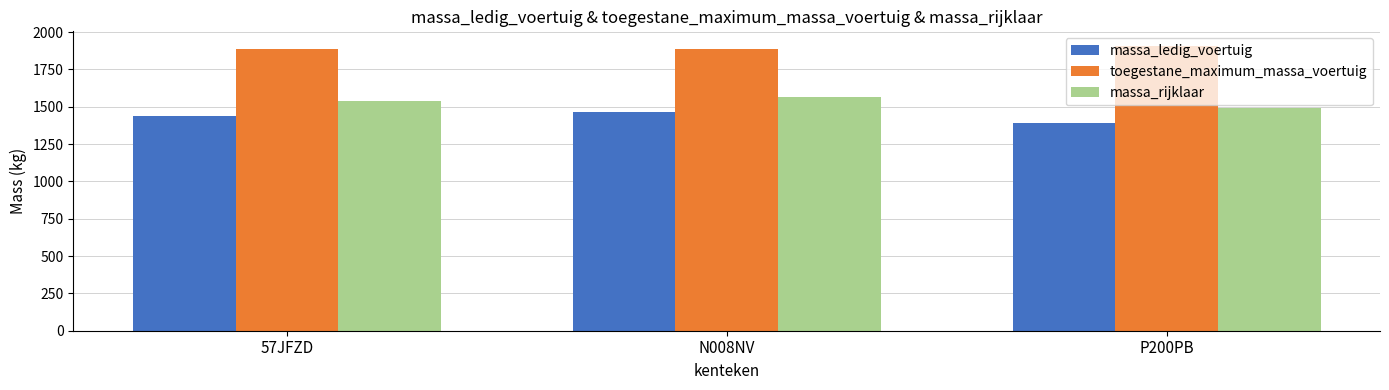

What are all the series names shown in the legend?

massa_ledig_voertuig, toegestane_maximum_massa_voertuig, massa_rijklaar